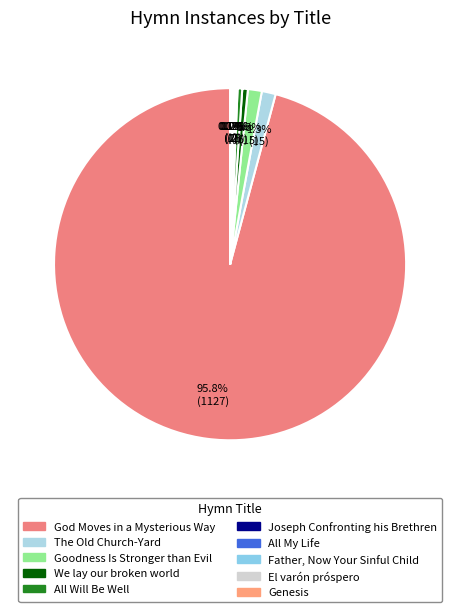

How much of the chart is everything except Genesis?

99.9%